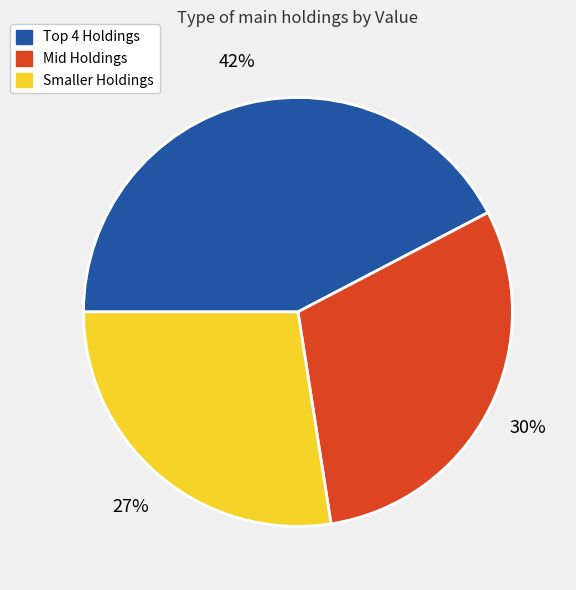

To the nearest percent, what is the average slice percentage?

33%